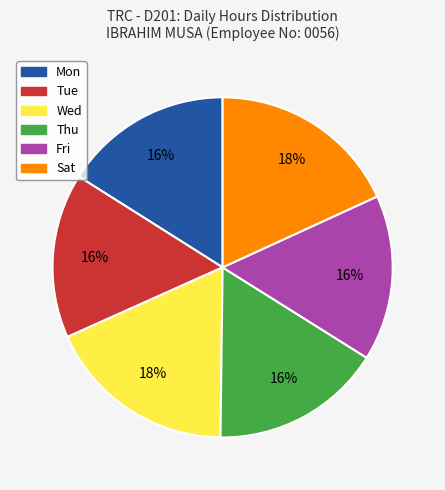

The Sat slice represents 18% of the pie. True or false?

True